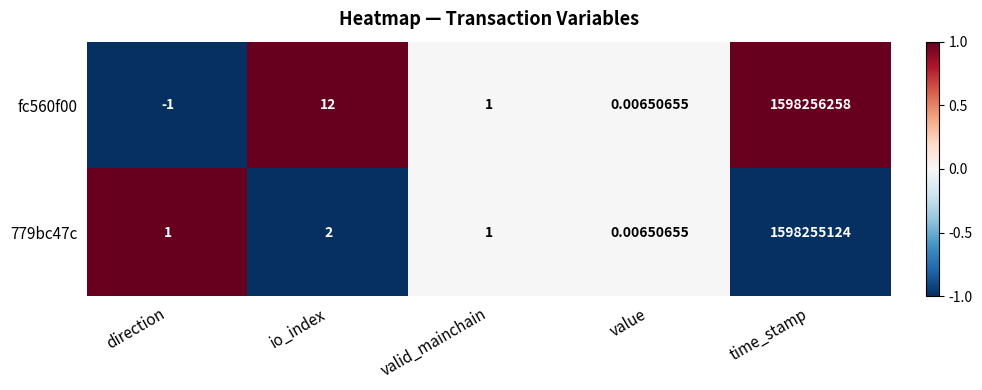

Where is fc560f00 nearest to the value 799128128?

io_index